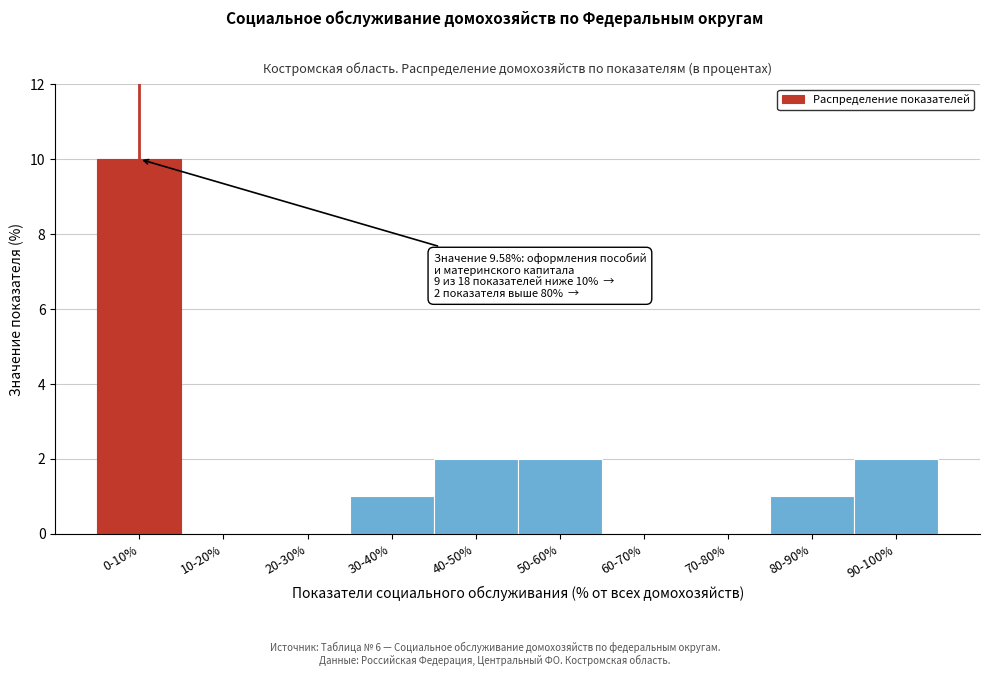

Reading left to right, transcribe all the data shown in this chart.

0-10%=10	10-20%=0	20-30%=0	30-40%=1	40-50%=2	50-60%=2	60-70%=0	70-80%=0	80-90%=1	90-100%=2